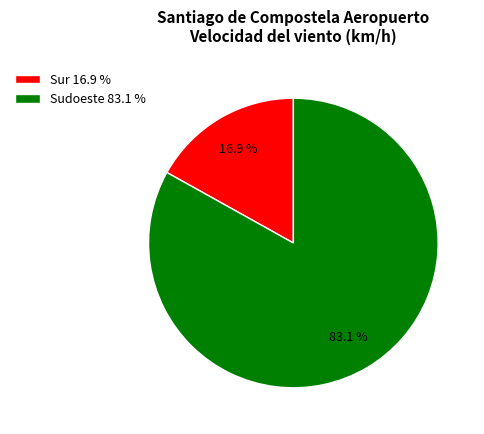

Is there a majority slice in this chart?

Yes